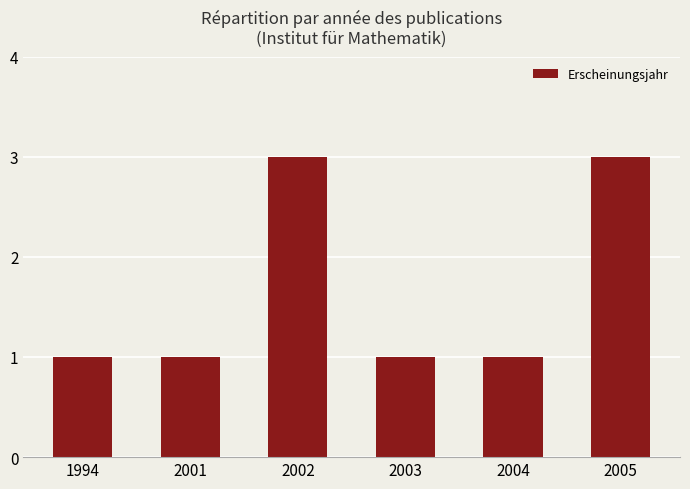

The value at 2003 is 2. True or false?

False